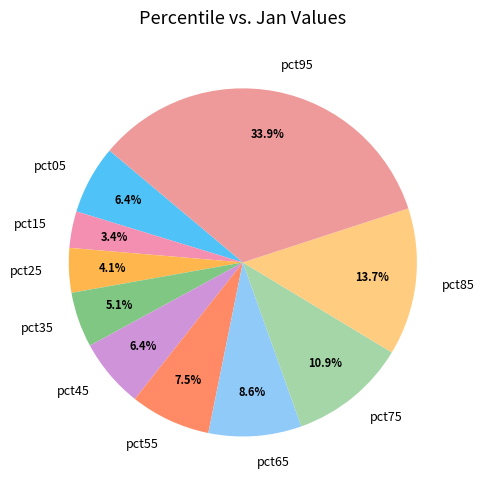

What is the smallest slice in the pie chart?

pct15